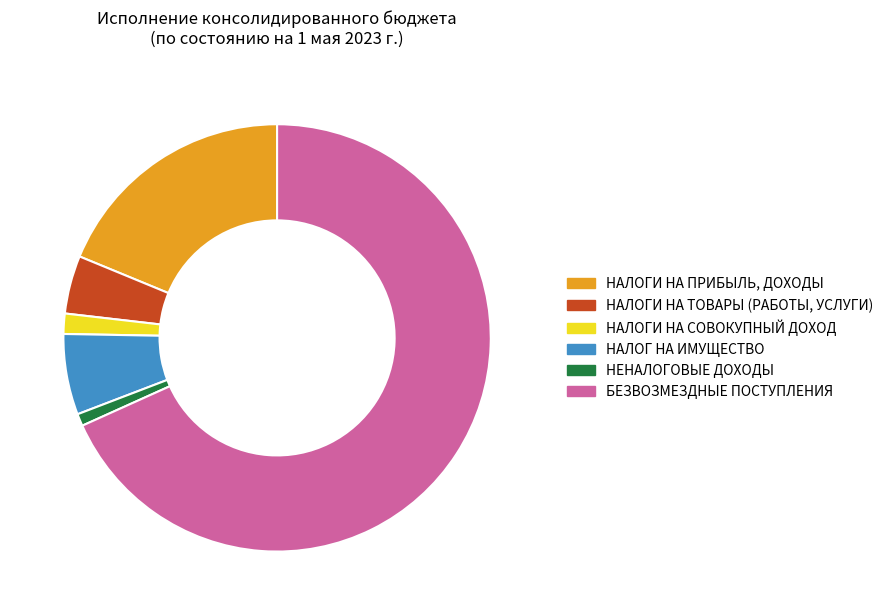

Is it true that НАЛОГИ НА СОВОКУПНЫЙ ДОХОД is 2% of the pie?

True